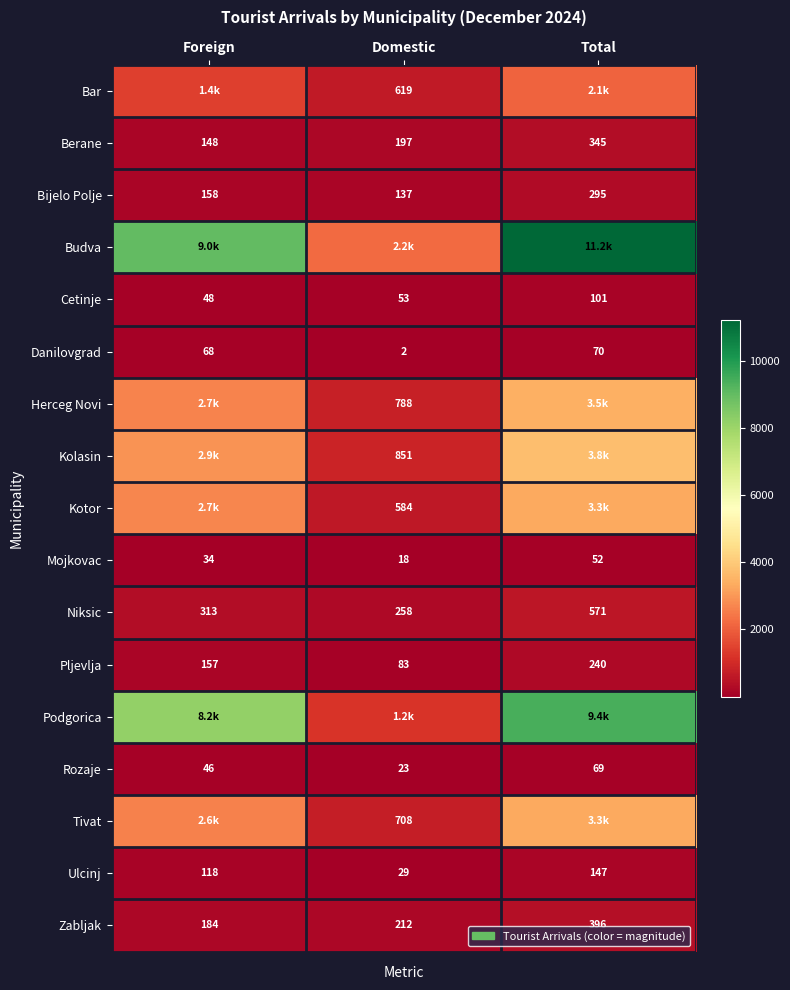

What is the difference between the second highest and minimum values in the Pljevlja series?

74